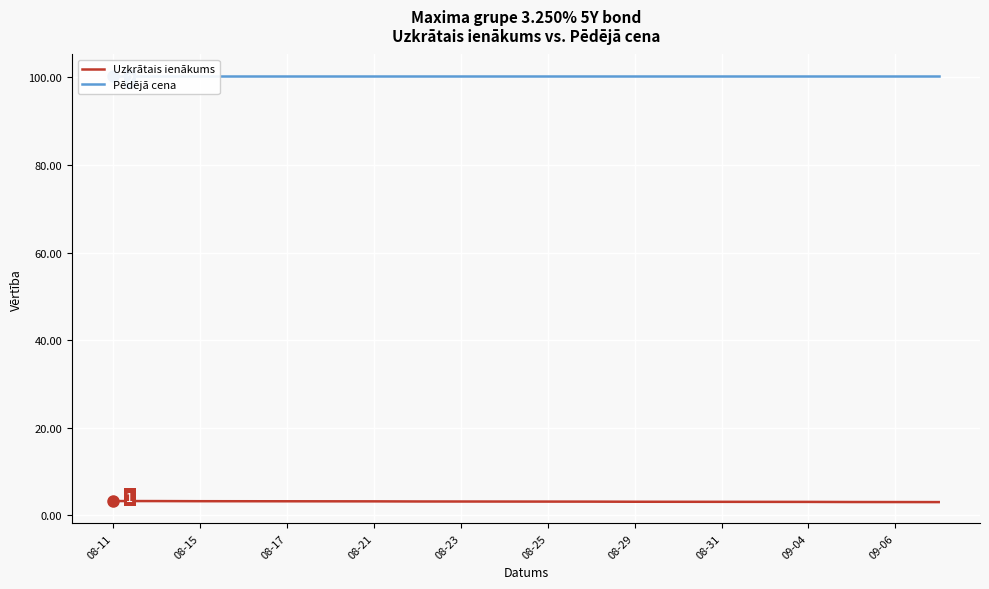

The value of Pēdējā cena at 15 is 167.9. True or false?

False